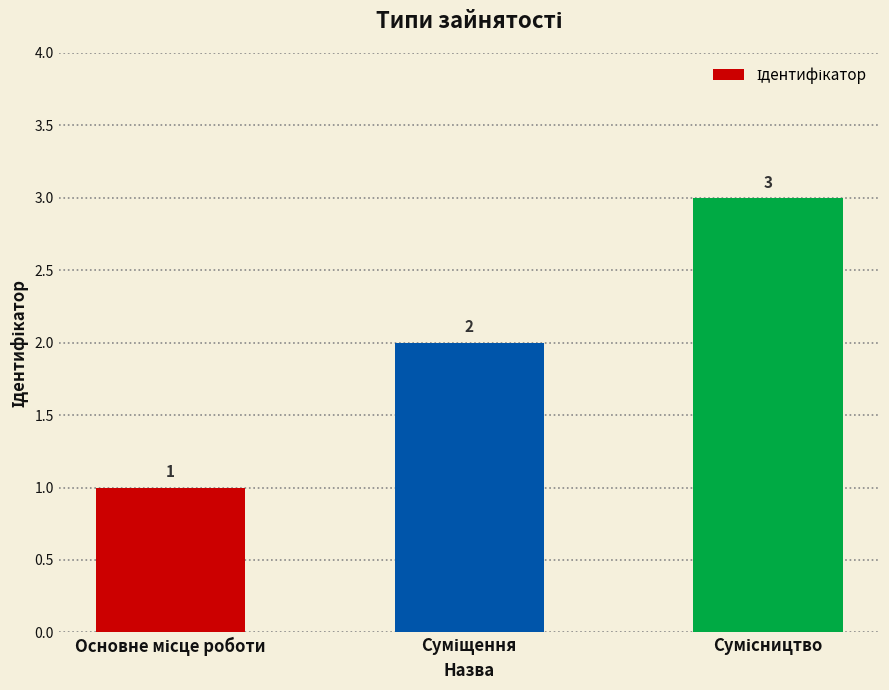

Count the values in the range 1 to 3.

3